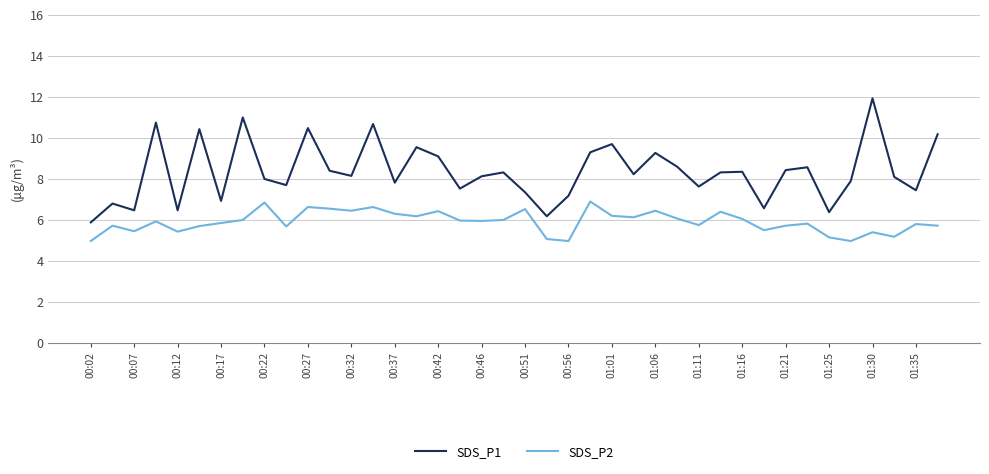

Which series has the largest total across all categories?

SDS_P1